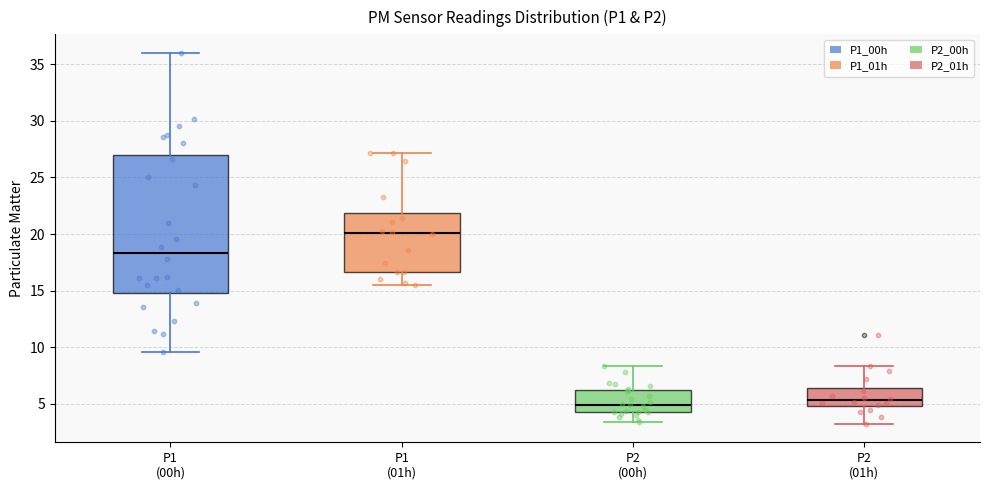

Reading left to right, transcribe this box plot: for each box, give where its median line is, the range the box spans, and where its two whiskers end, as read against the y-axis. The values are not printed on the chart, so give them approximately, as read against the axis.

P1 (00h): median 18.5, box 15.0 to 27.0, whiskers 9.5 to 36.0
P1 (01h): median 20.0, box 16.5 to 22.0, whiskers 15.5 to 27.0
P2 (00h): median 5.0, box 4.5 to 6.0, whiskers 3.5 to 8.5
P2 (01h): median 5.5, box 5.0 to 6.5, whiskers 3.5 to 8.5